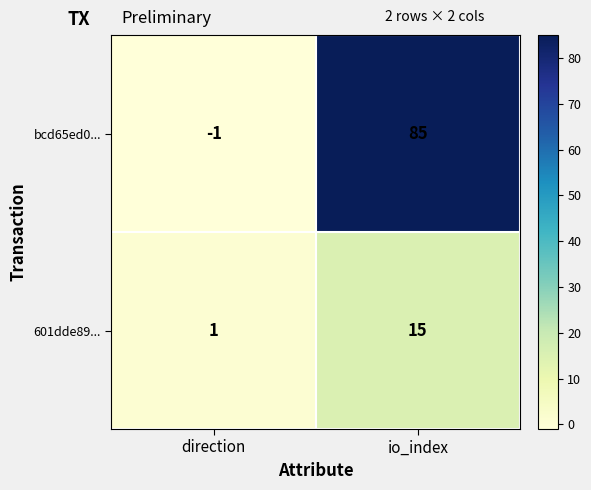

Is the value of bcd65ed0... at io_index greater than the value of 601dde89... at io_index?

Yes